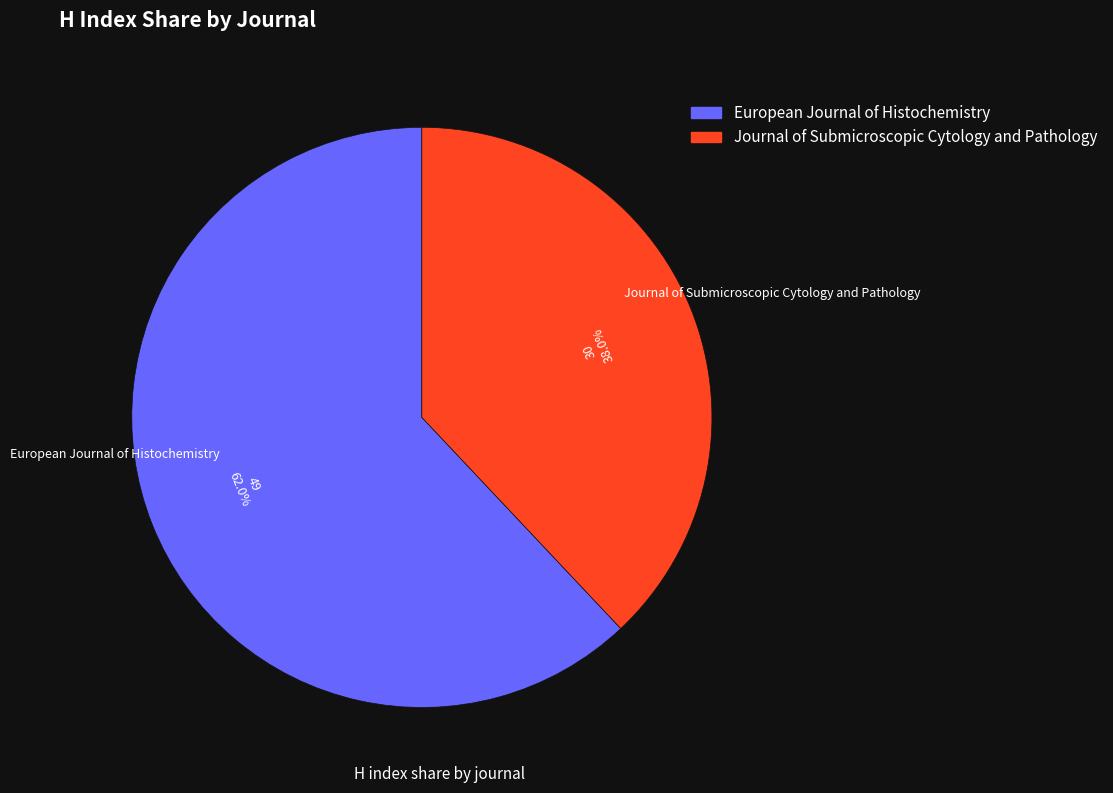

Does Journal of Submicroscopic Cytology and Pathology account for over 50% of the chart?

No